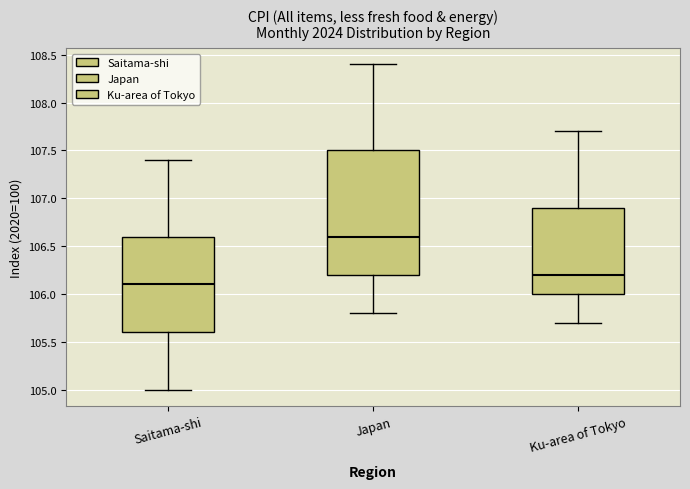

Which box has the highest median line?

Japan